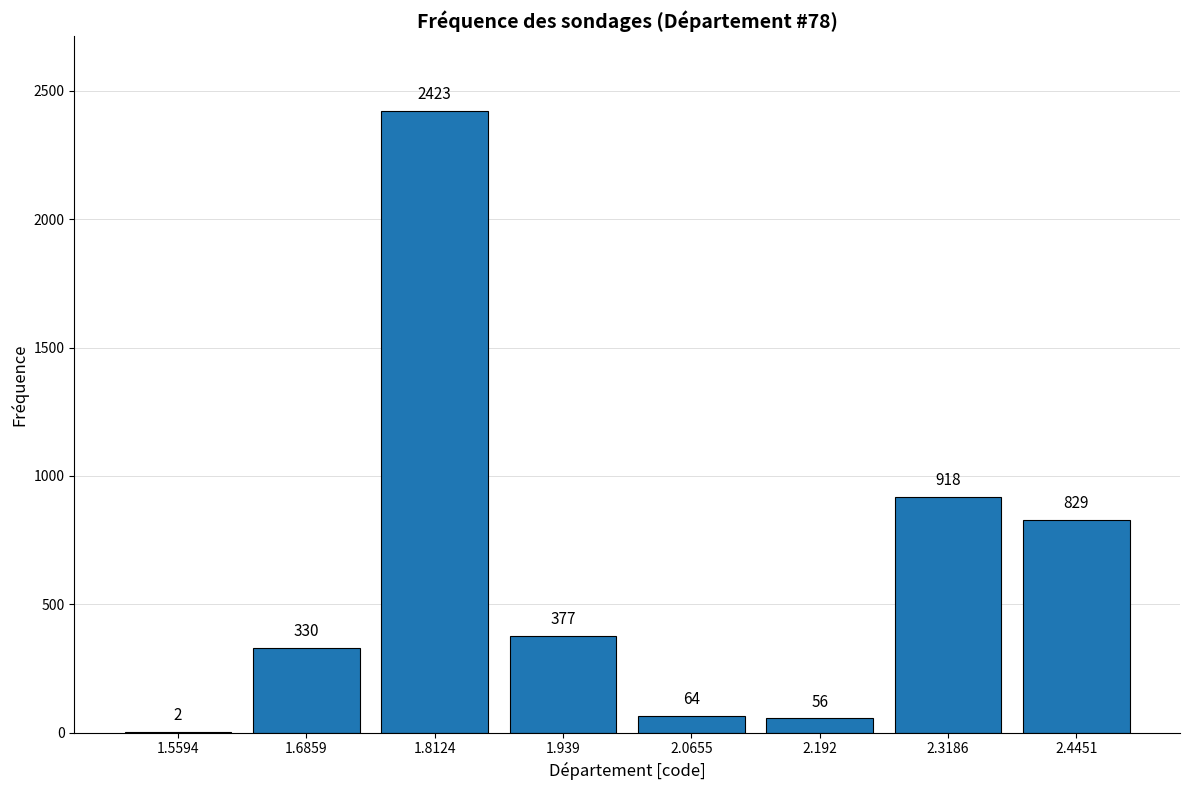

Reading left to right, transcribe all the data shown in this chart.

1.5594=2	1.6859=330	1.8124=2423	1.939=377	2.0655=64	2.192=56	2.3186=918	2.4451=829